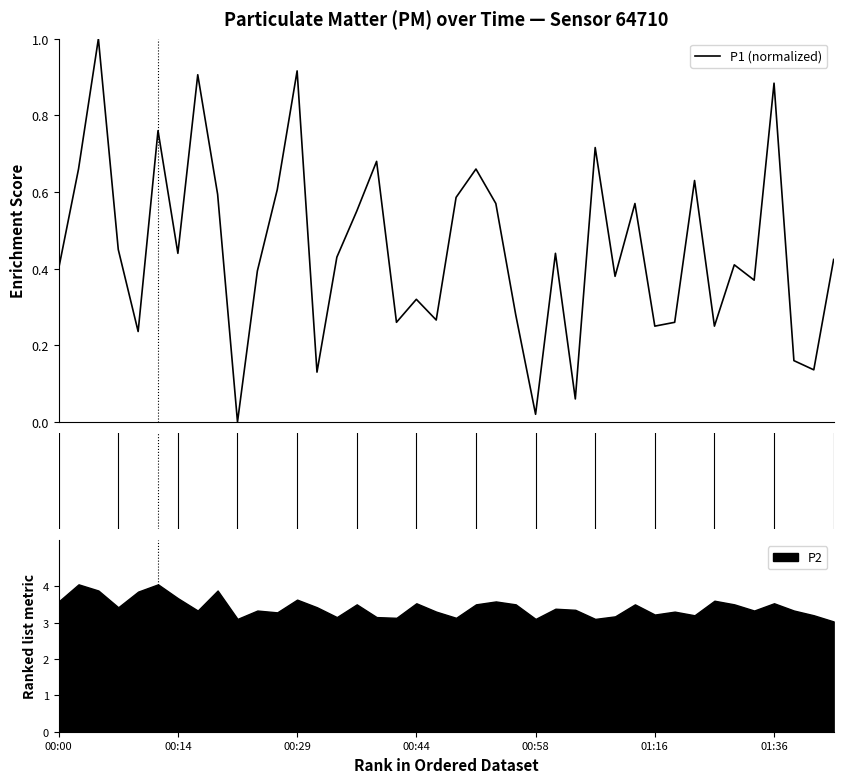

What is the highest value of the P1 (normalized) series?

1.0